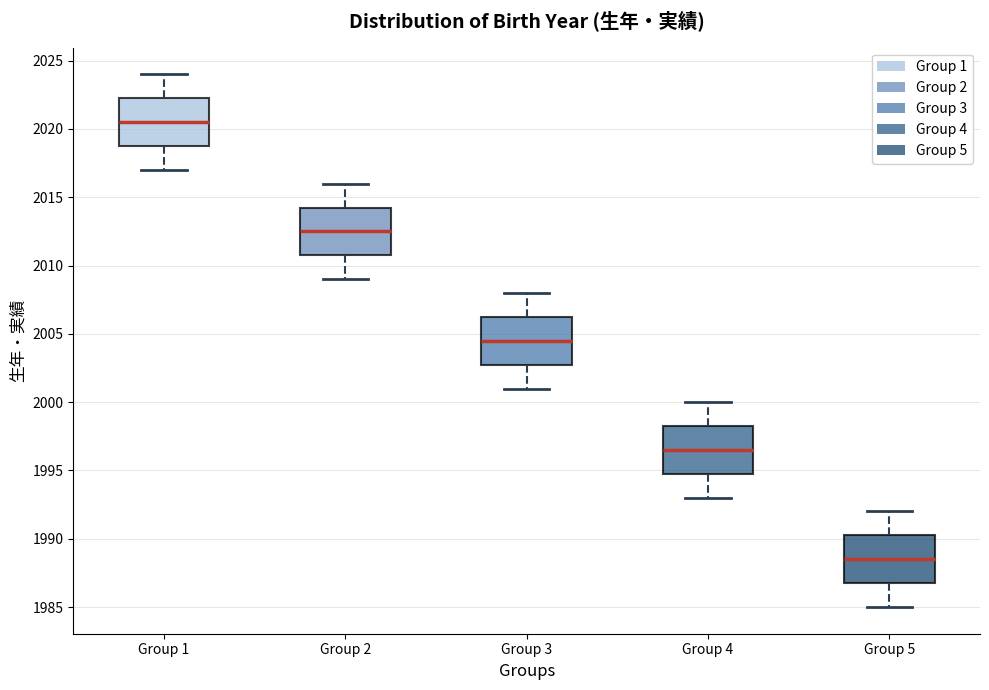

Reading left to right, transcribe this box plot: for each box, give where its median line is, the range the box spans, and where its two whiskers end, as read against the y-axis. The values are not printed on the chart, so give them approximately, as read against the axis.

Group 1: median 2020.5, box 2019.0 to 2022.5, whiskers 2017.0 to 2024.0
Group 2: median 2012.5, box 2011.0 to 2014.5, whiskers 2009.0 to 2016.0
Group 3: median 2004.5, box 2003.0 to 2006.5, whiskers 2001.0 to 2008.0
Group 4: median 1996.5, box 1995.0 to 1998.5, whiskers 1993.0 to 2000.0
Group 5: median 1988.5, box 1987.0 to 1990.5, whiskers 1985.0 to 1992.0